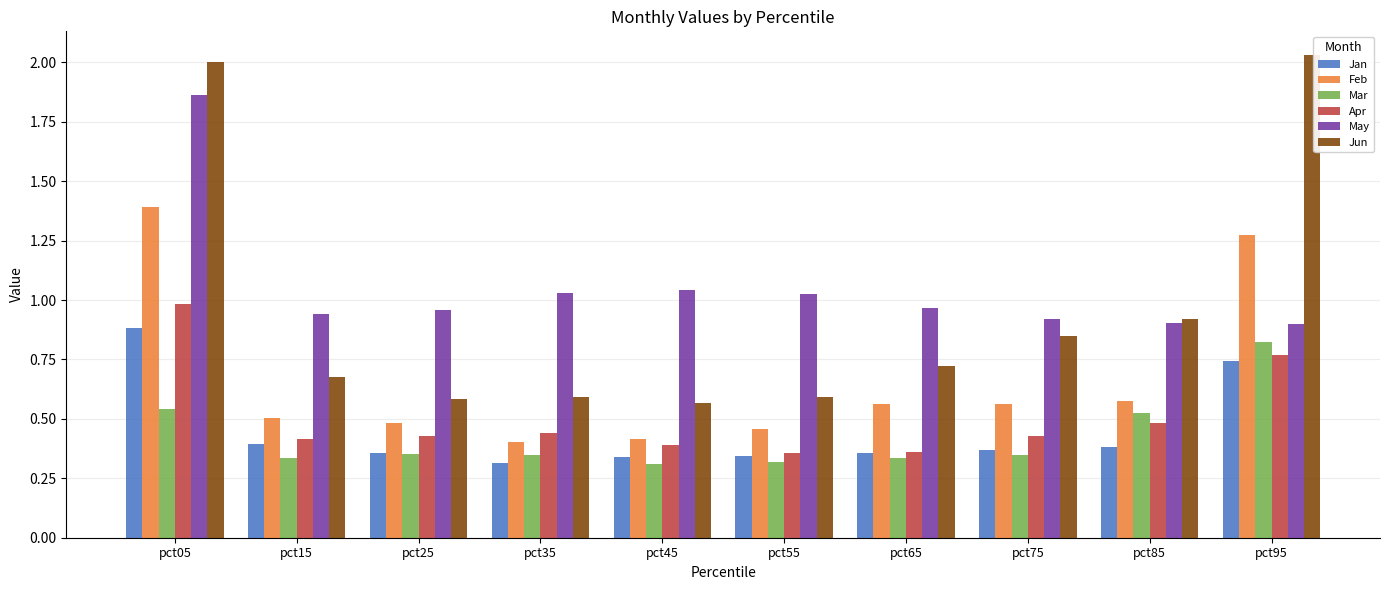

Which series has the largest range (max minus min)?

Jun